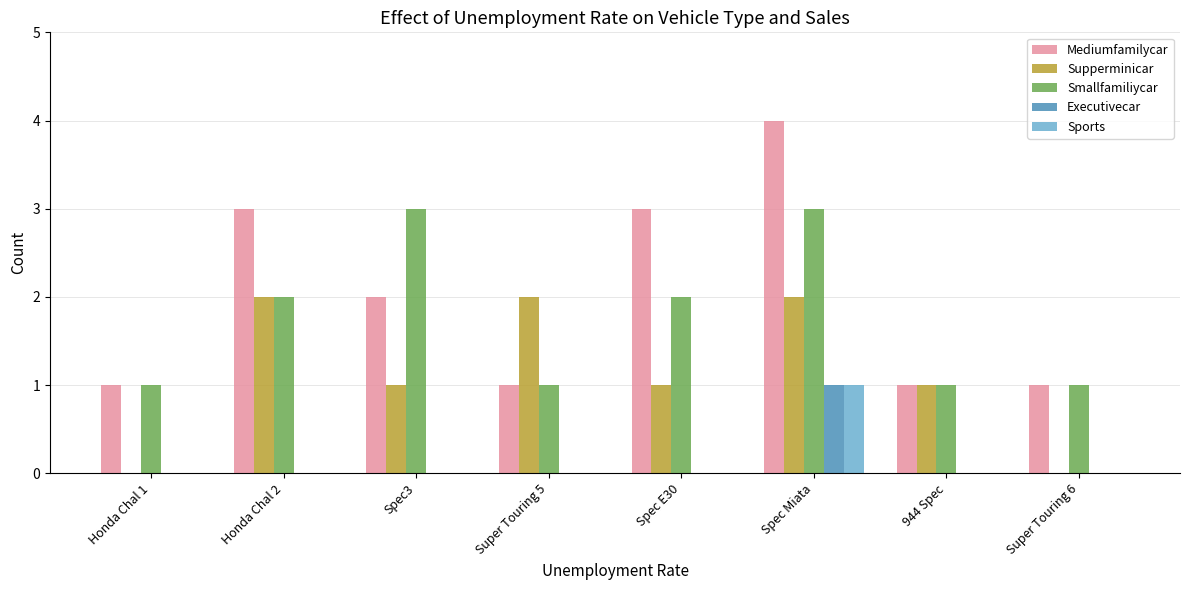

Reading left to right, transcribe all the data shown in this chart.

Mediumfamilycar: Honda Chal 1=1	Honda Chal 2=3	Spec3=2	Super Touring 5=1	Spec E30=3	Spec Miata=4	944 Spec=1	Super Touring 6=1
Supperminicar: Honda Chal 1=0	Honda Chal 2=2	Spec3=1	Super Touring 5=2	Spec E30=1	Spec Miata=2	944 Spec=1	Super Touring 6=0
Smallfamiliycar: Honda Chal 1=1	Honda Chal 2=2	Spec3=3	Super Touring 5=1	Spec E30=2	Spec Miata=3	944 Spec=1	Super Touring 6=1
Executivecar: Honda Chal 1=0	Honda Chal 2=0	Spec3=0	Super Touring 5=0	Spec E30=0	Spec Miata=1	944 Spec=0	Super Touring 6=0
Sports: Honda Chal 1=0	Honda Chal 2=0	Spec3=0	Super Touring 5=0	Spec E30=0	Spec Miata=1	944 Spec=0	Super Touring 6=0